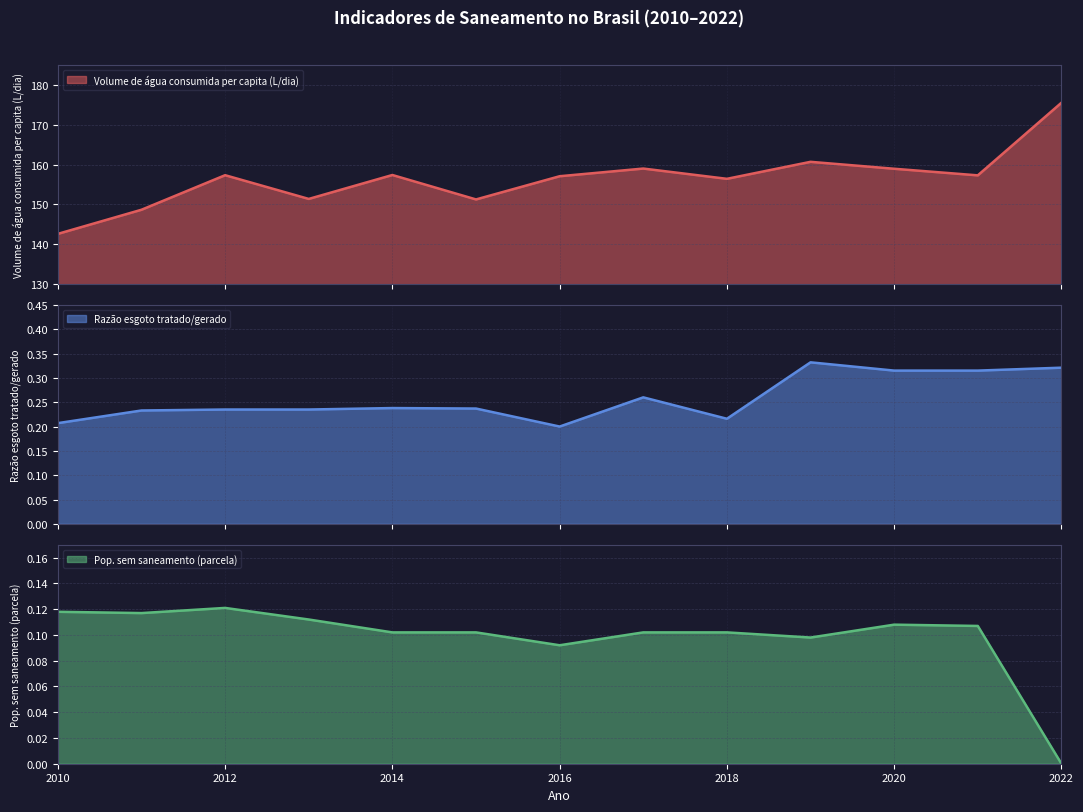

Rank the series by their maximum value, from highest to lowest.

Volume de água consumida per capita (L/dia), Razão esgoto tratado/gerado, Pop. sem saneamento (parcela)